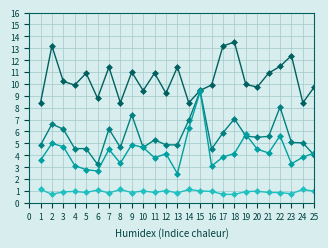

What is the maximum value shown in the chart?

13.5